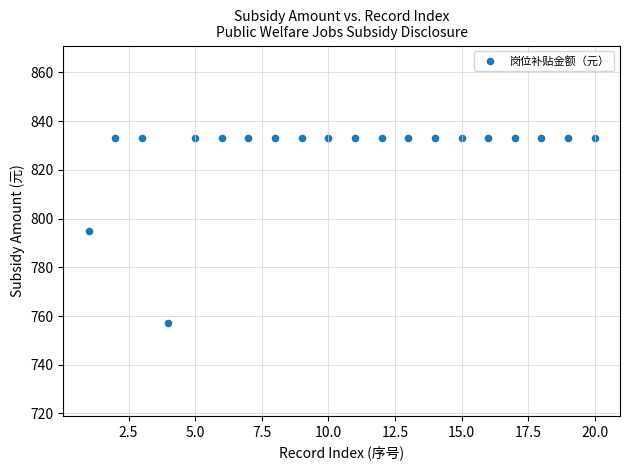

What is the range of Y values (max minus min)?

76